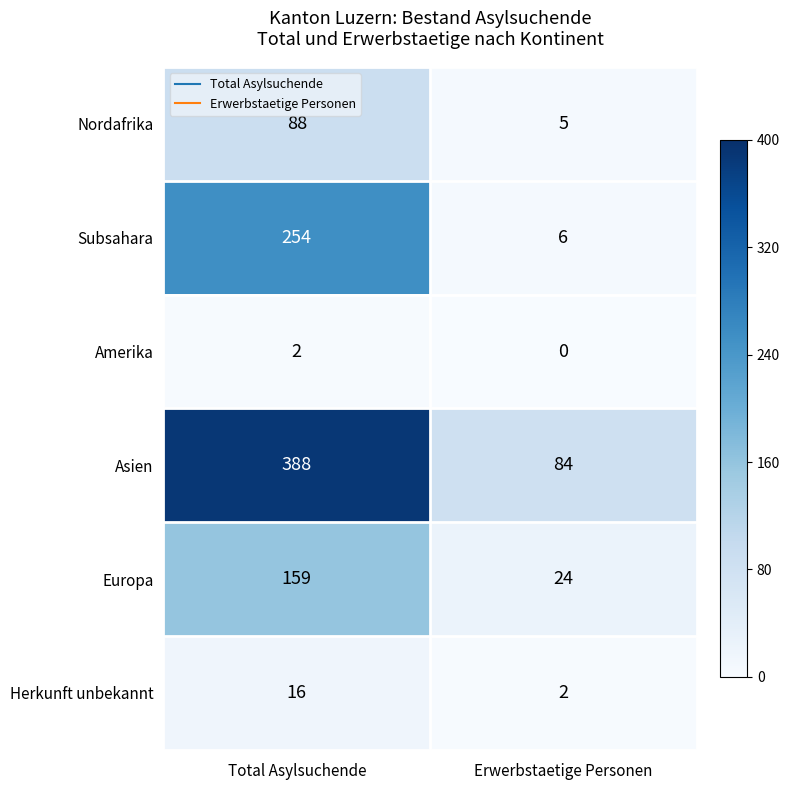

At how many categories does at least one series exceed 0?

2